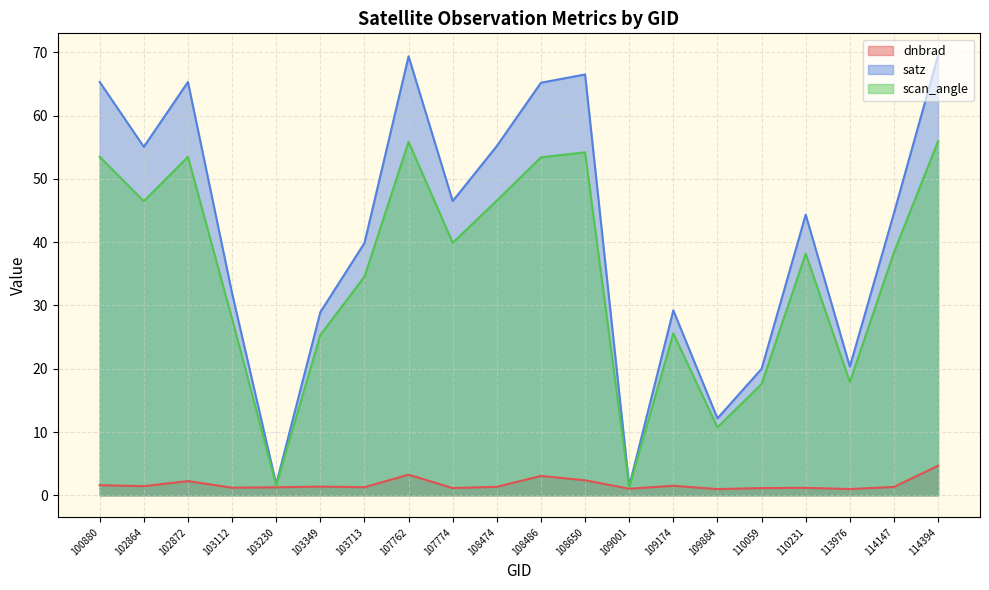

Rank the series by their maximum value, from lowest to highest.

dnbrad, scan_angle, satz